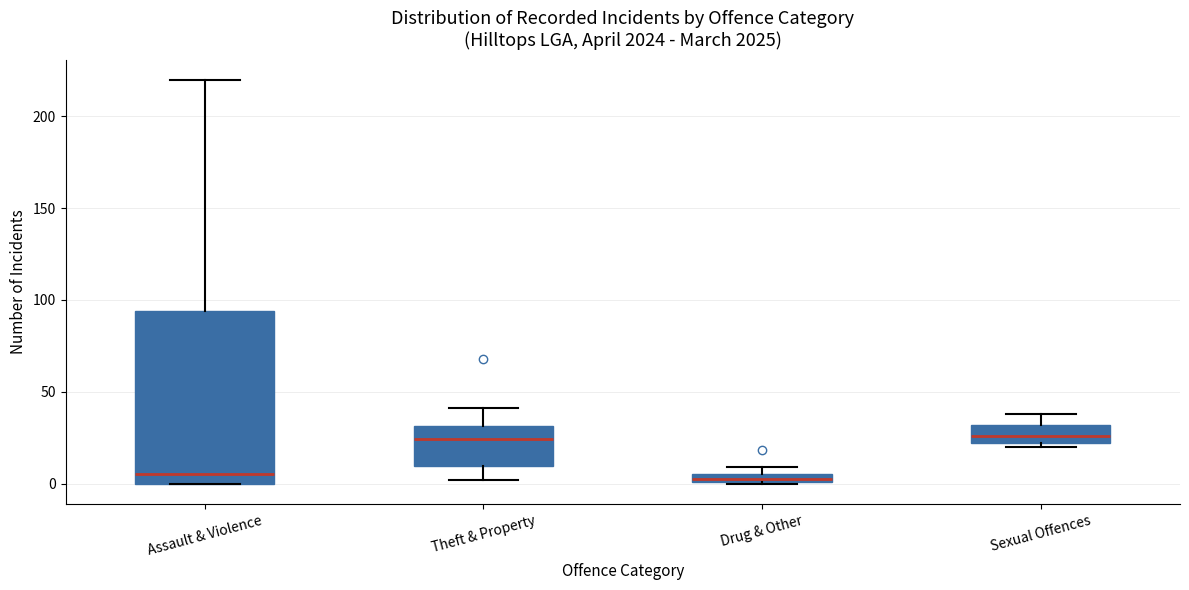

Which box is the tallest, from its lower edge to its upper edge?

Assault & Violence